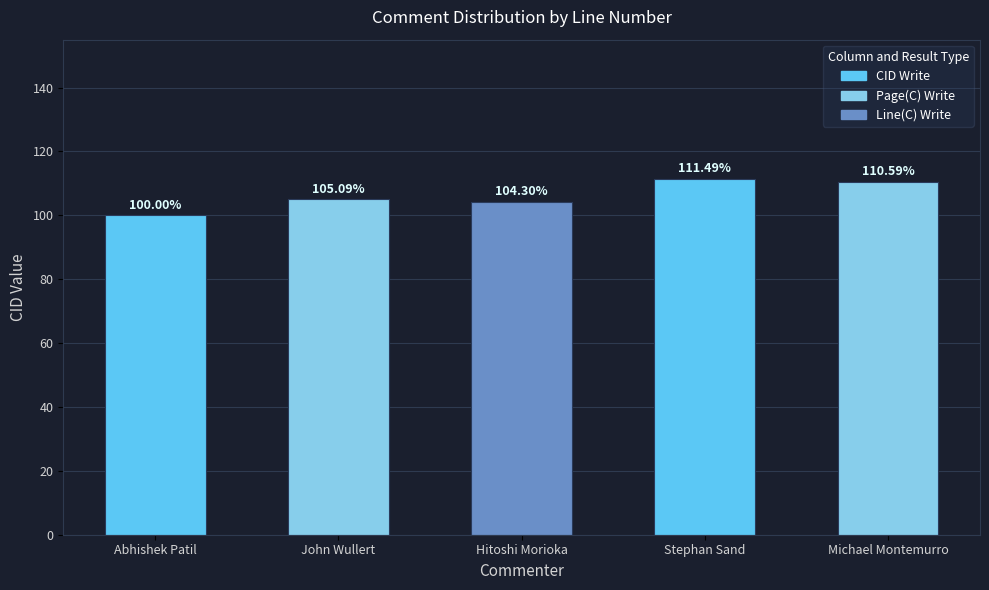

What is the greatest value displayed?

111.5